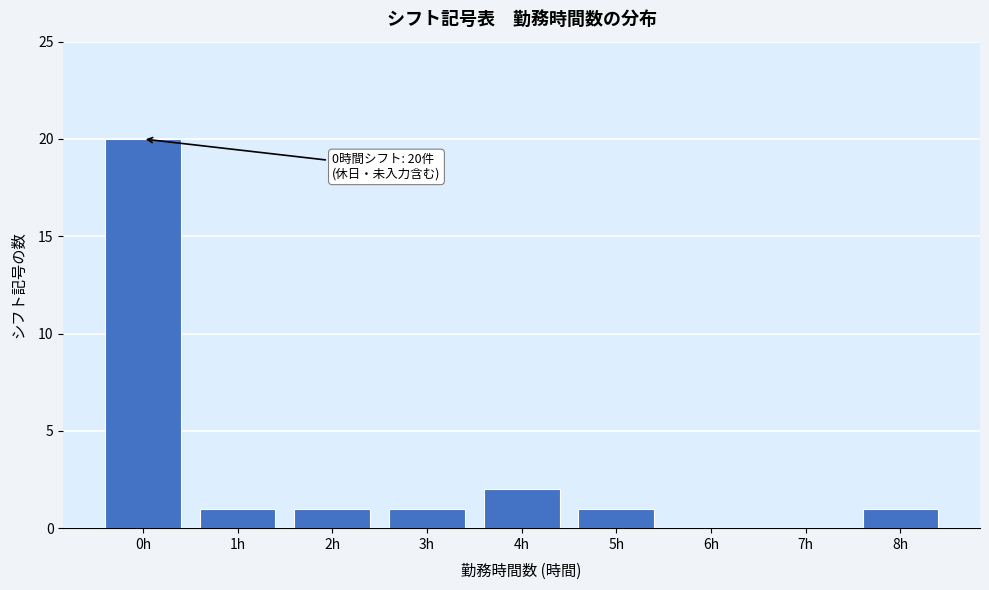

Reading left to right, list all the values displayed in this chart.

0h=20	1h=1	2h=1	3h=1	4h=2	5h=1	6h=0	7h=0	8h=1